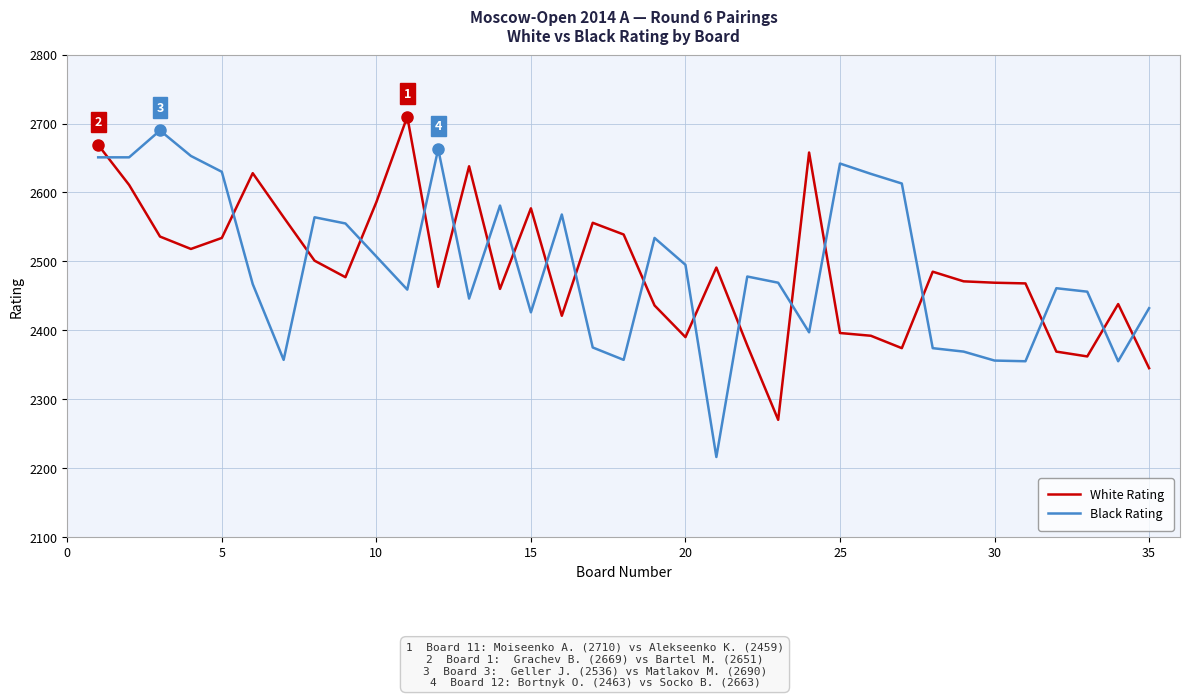

What is the difference between the maximum and minimum values in the White Rating series?

440